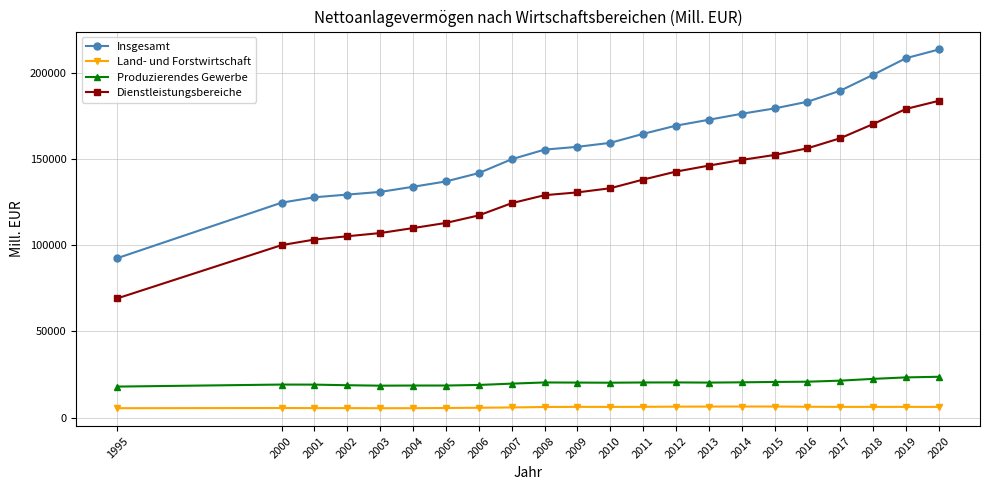

True or false: Produzierendes Gewerbe and Land- und Forstwirtschaft cross at least once.

False